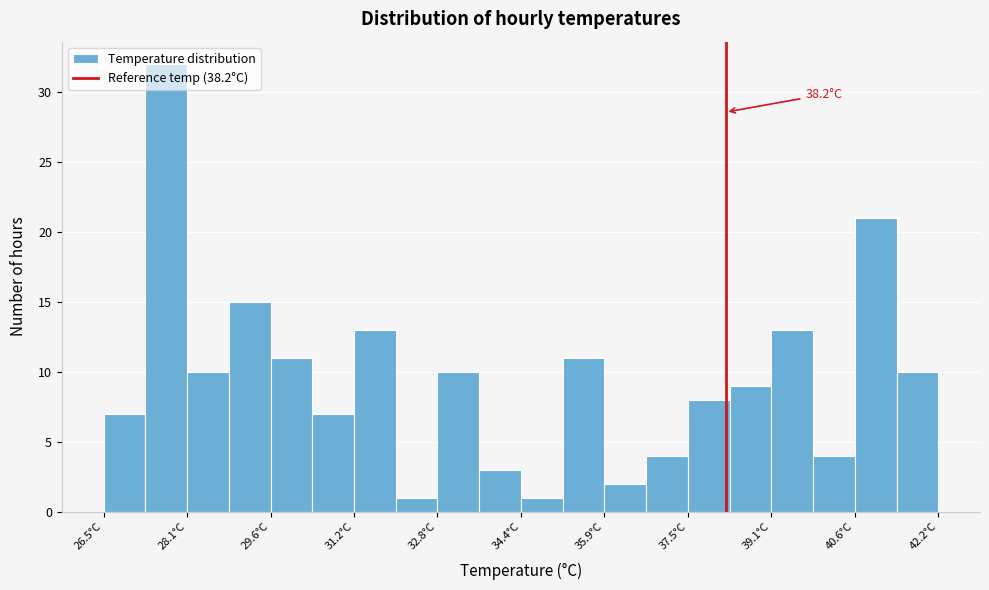

Around what value on the x-axis is the tallest bar? Give the approximate position of its centre, as read against the axis.

27.6